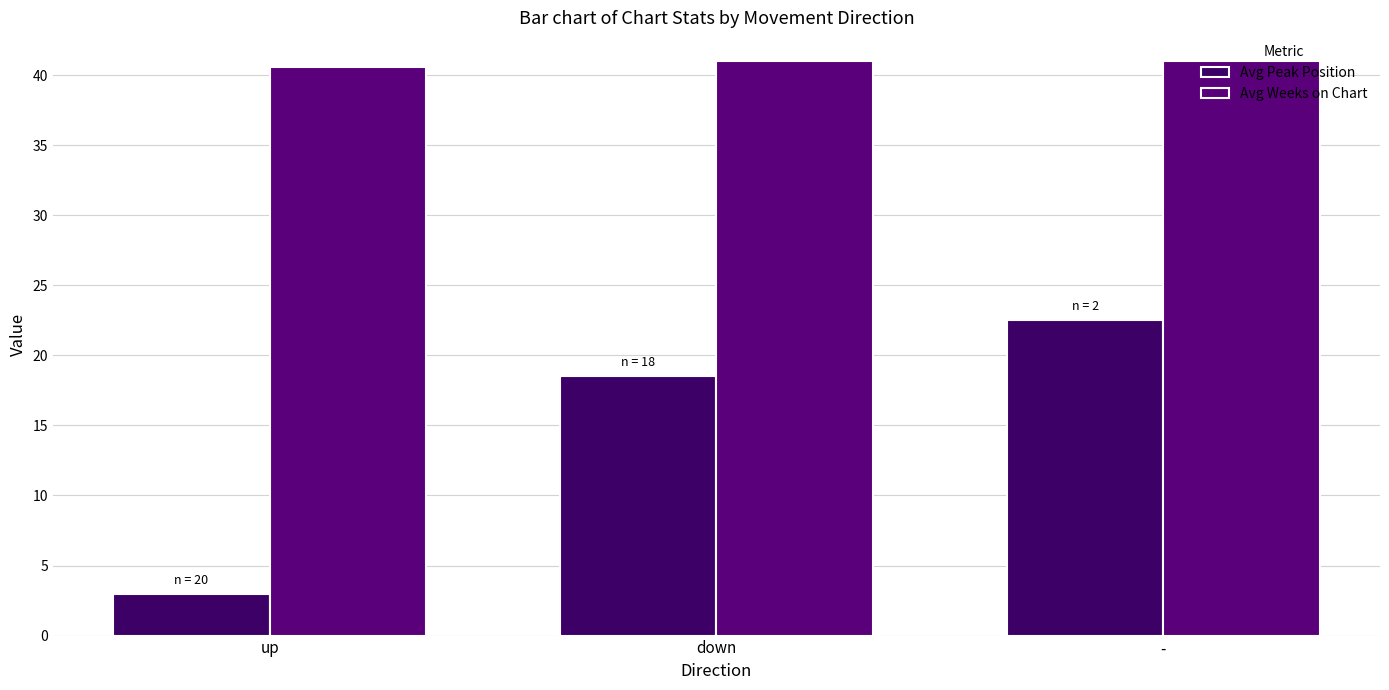

What are all the series names shown in the legend?

Avg Peak Position, Avg Weeks on Chart